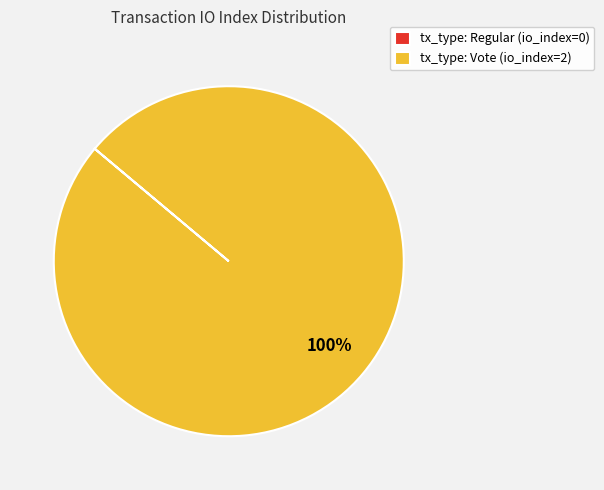

To the nearest percent, what is the difference between the largest and smallest slice percentages?

100%